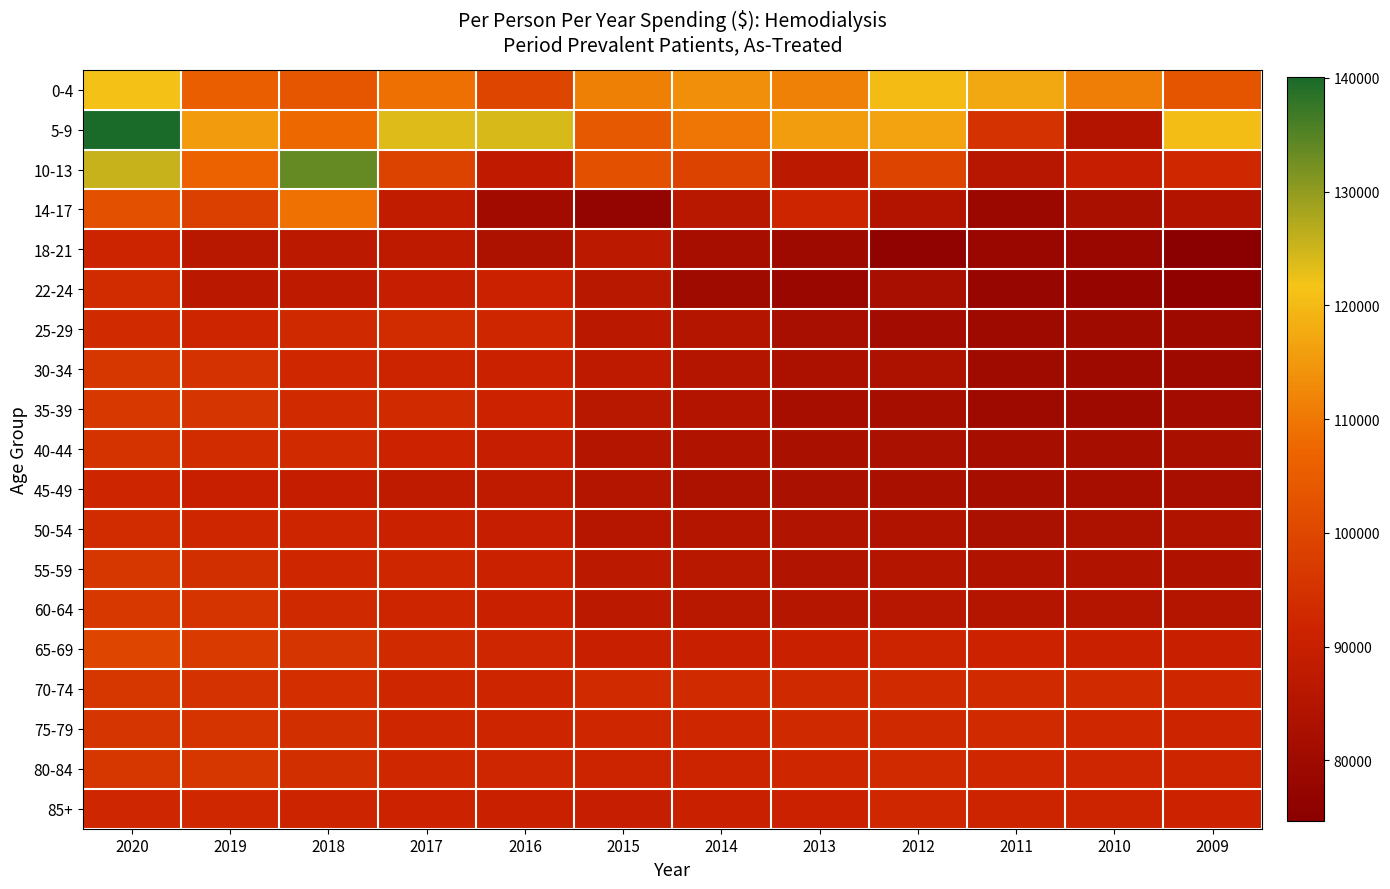

Which series has the largest range (max minus min)?

5-9